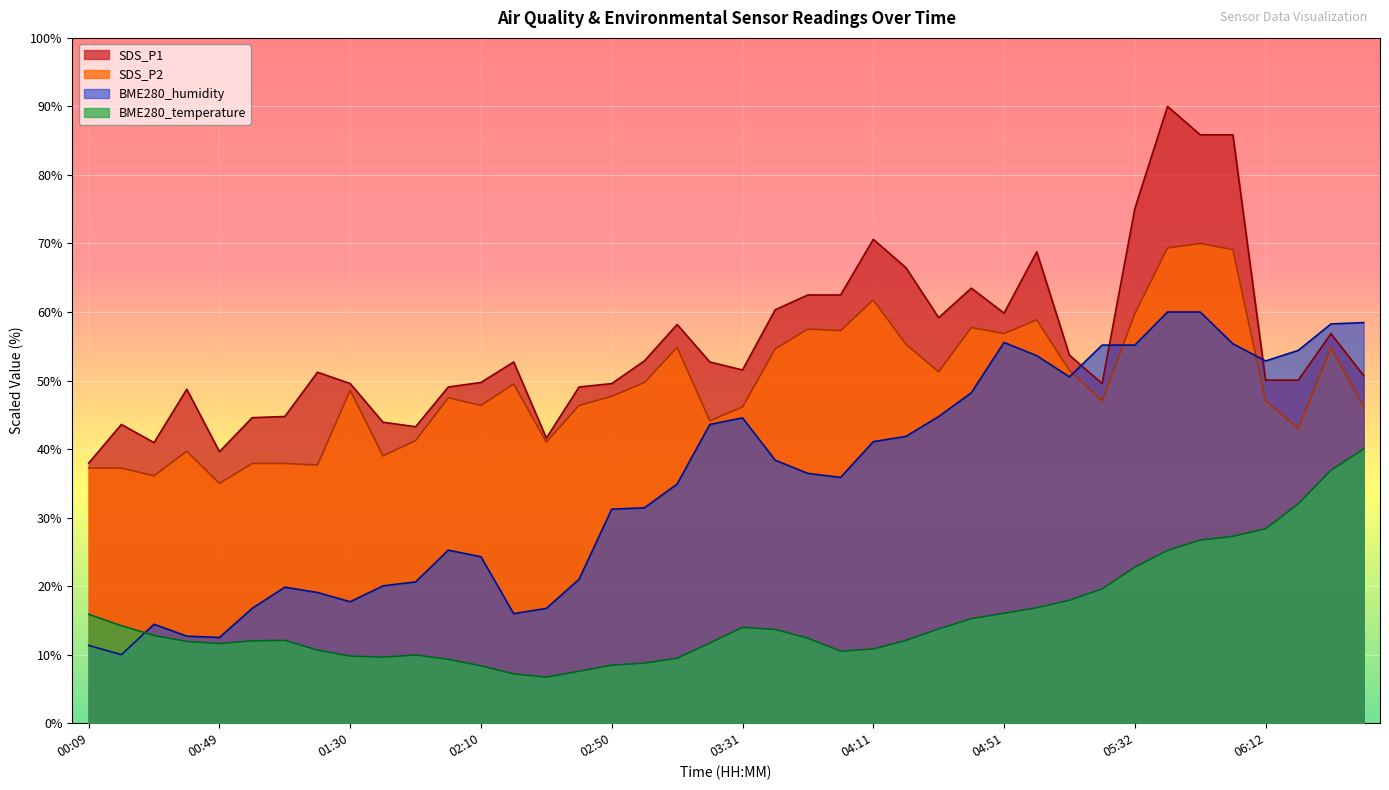

What is the approximate value of BME280_temperature at 00:49?

11.6